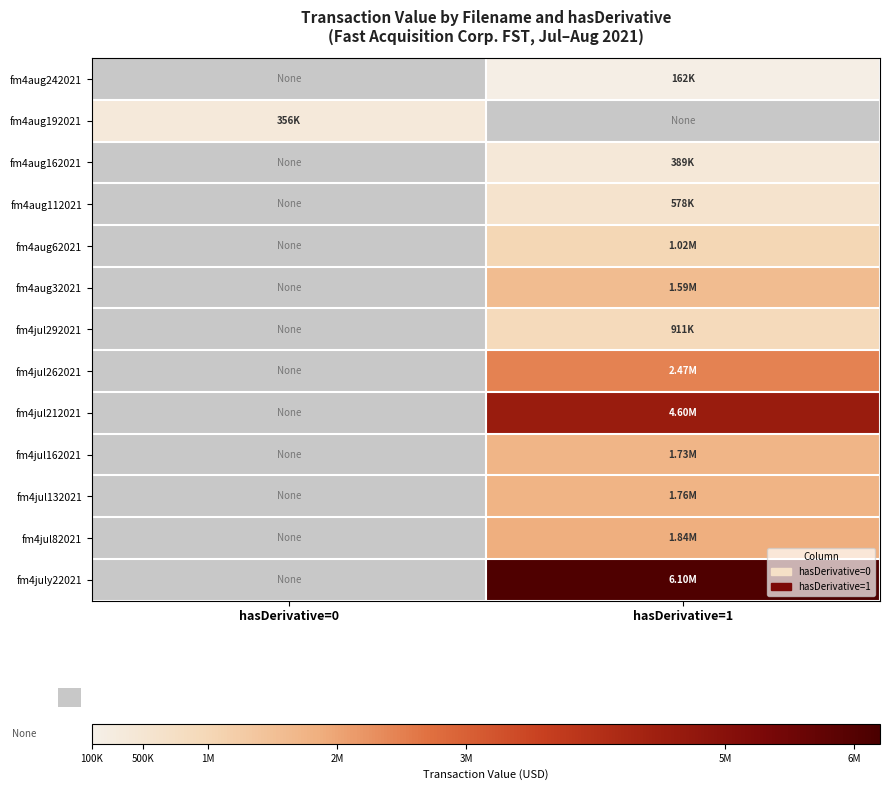

Which label corresponds to the smallest value in the chart?

hasDerivative=1